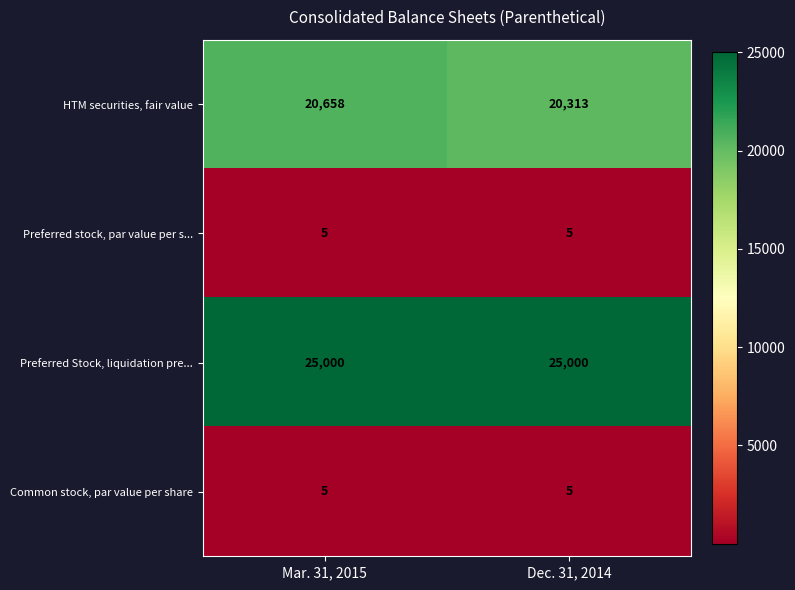

Where is HTM securities, fair value nearest to the value 20485?

Dec. 31, 2014